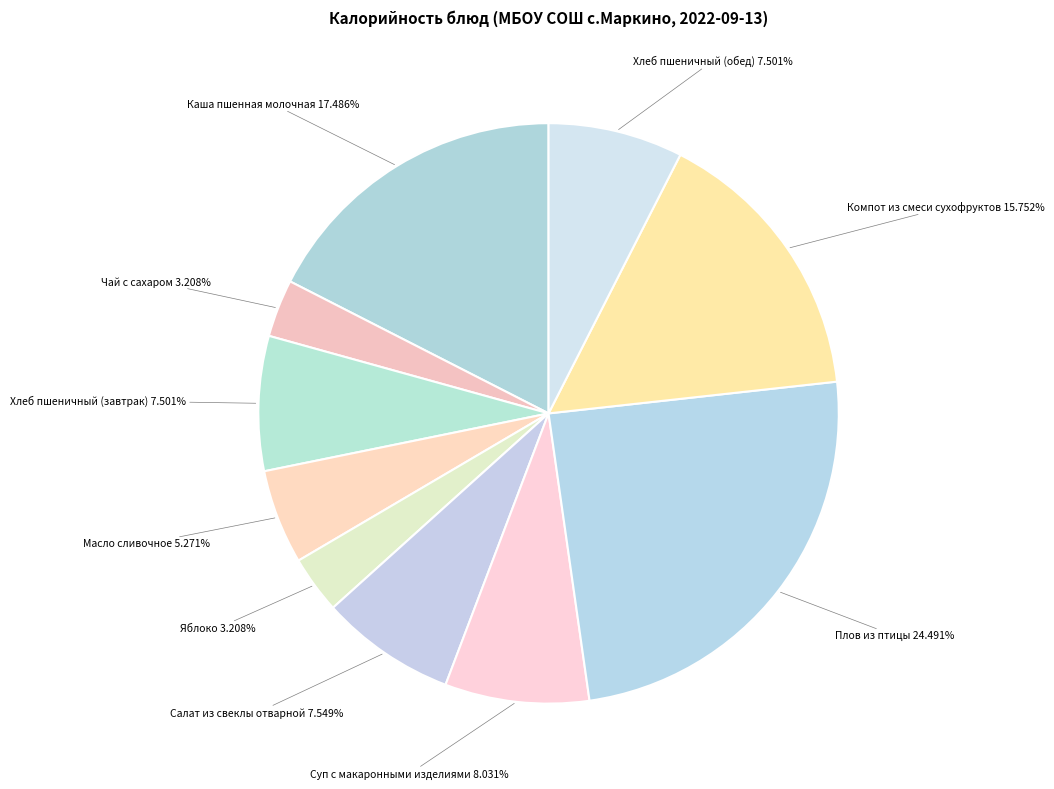

Is there a majority slice in this chart?

No